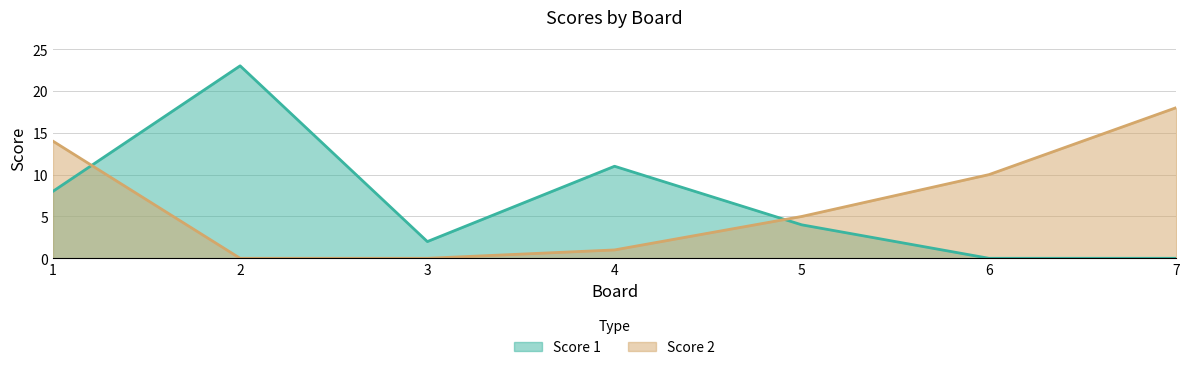

The value of Score 1 at 1 is 10. True or false?

False